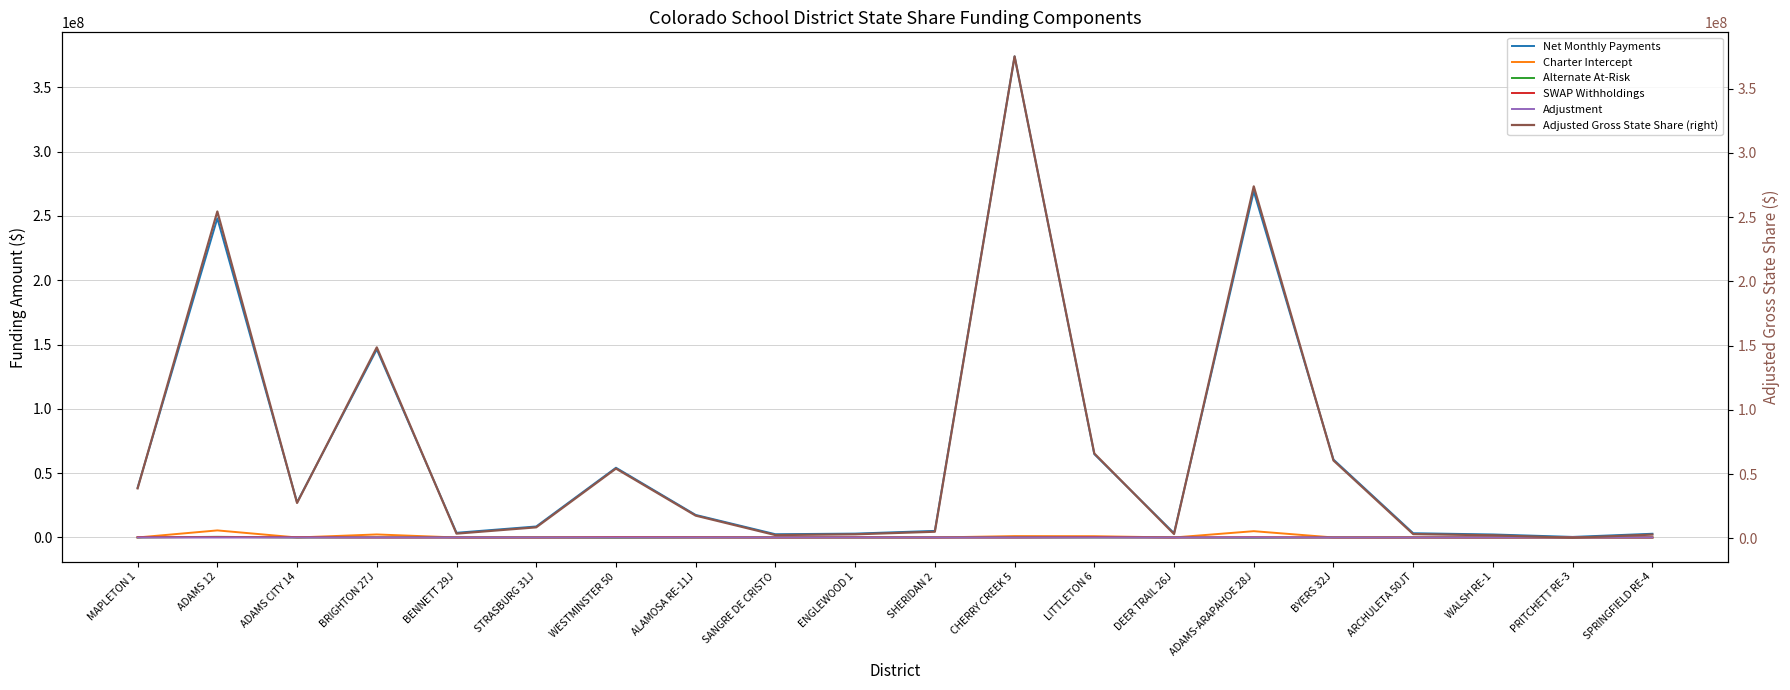

Is this an area chart (filled region under the line)?

No